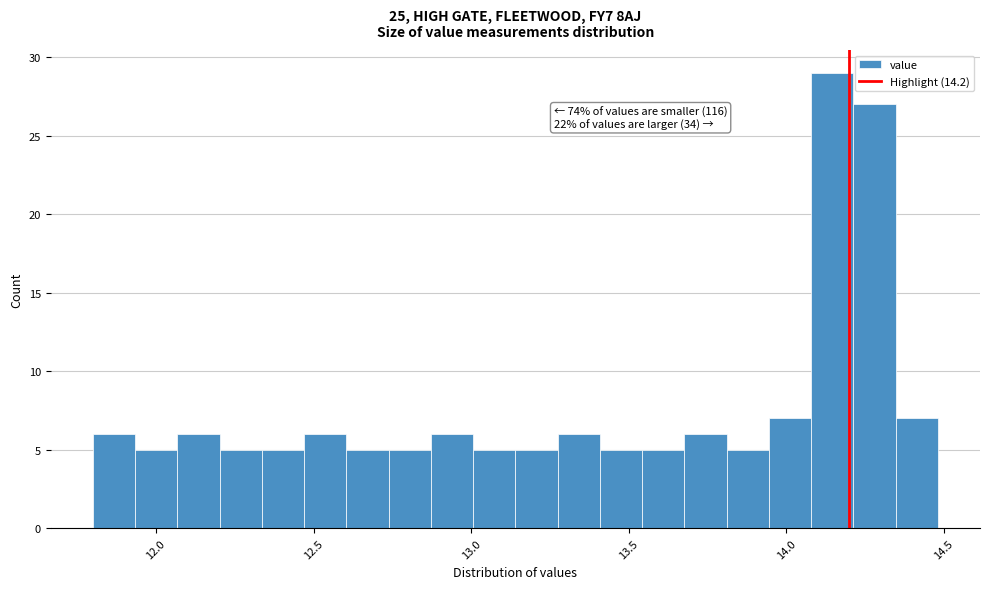

Read against the x-axis, roughly where is the centre of the tallest bar?

14.15